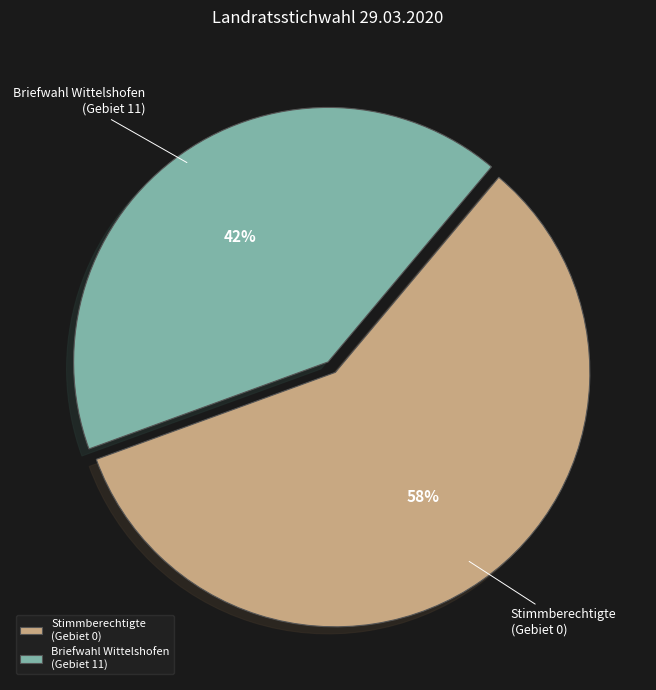

Rank the categories by value from highest to lowest.

Stimmberechtigte (Gebiet 0), Briefwahl Wittelshofen (Gebiet 11)